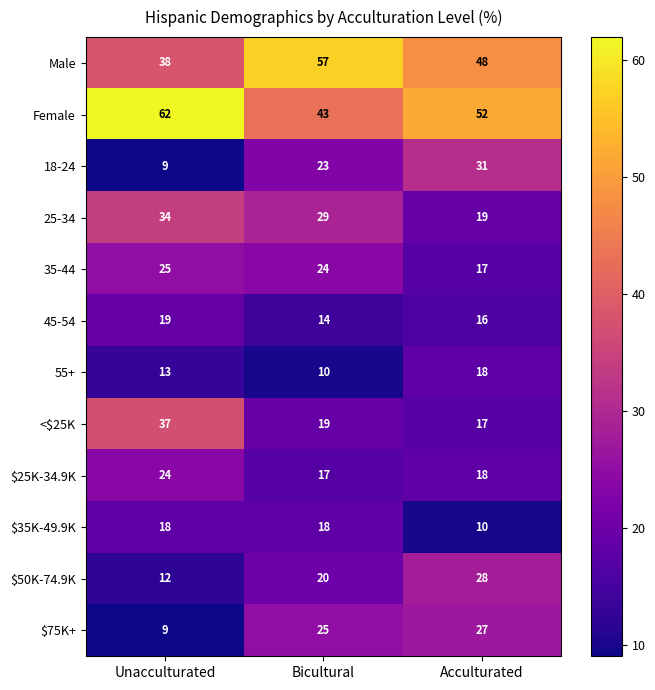

The value of <$25K at Unacculturated is 58. True or false?

False